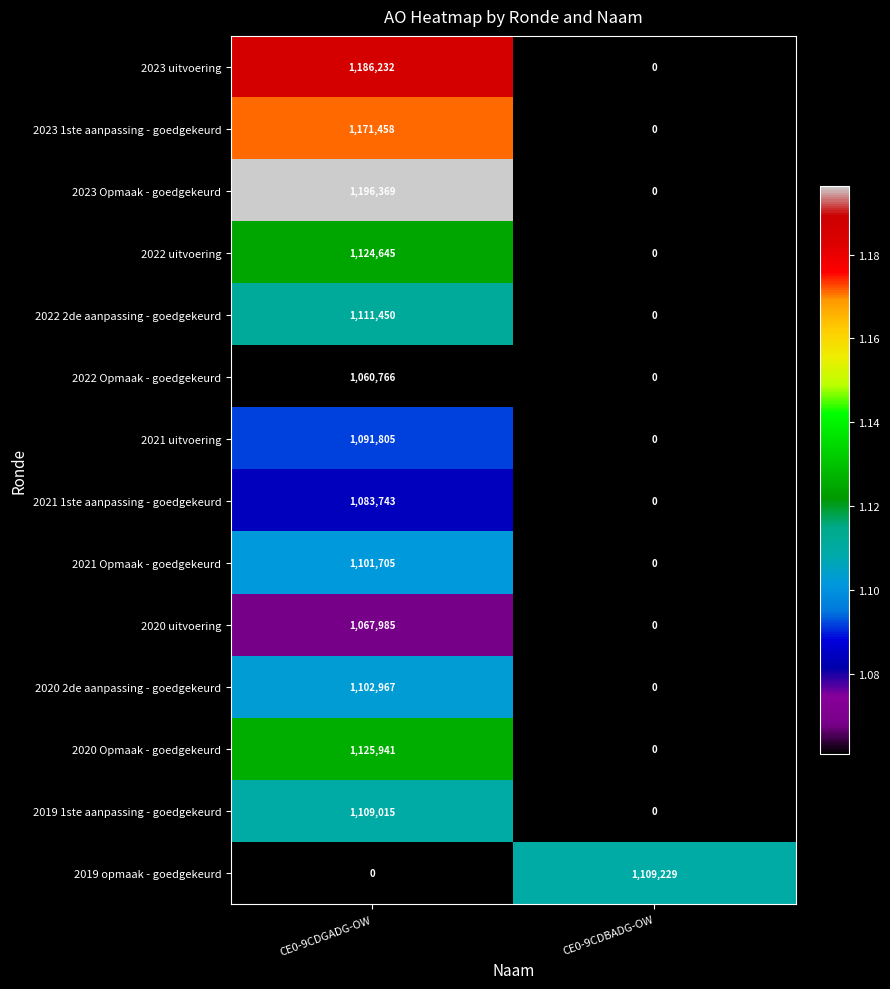

List the series in order of their peak value, lowest first.

2022 Opmaak - goedgekeurd, 2020 uitvoering, 2021 1ste aanpassing - goedgekeurd, 2021 uitvoering, 2021 Opmaak - goedgekeurd, 2020 2de aanpassing - goedgekeurd, 2019 1ste aanpassing - goedgekeurd, 2019 opmaak - goedgekeurd, 2022 2de aanpassing - goedgekeurd, 2022 uitvoering, 2020 Opmaak - goedgekeurd, 2023 1ste aanpassing - goedgekeurd, 2023 uitvoering, 2023 Opmaak - goedgekeurd